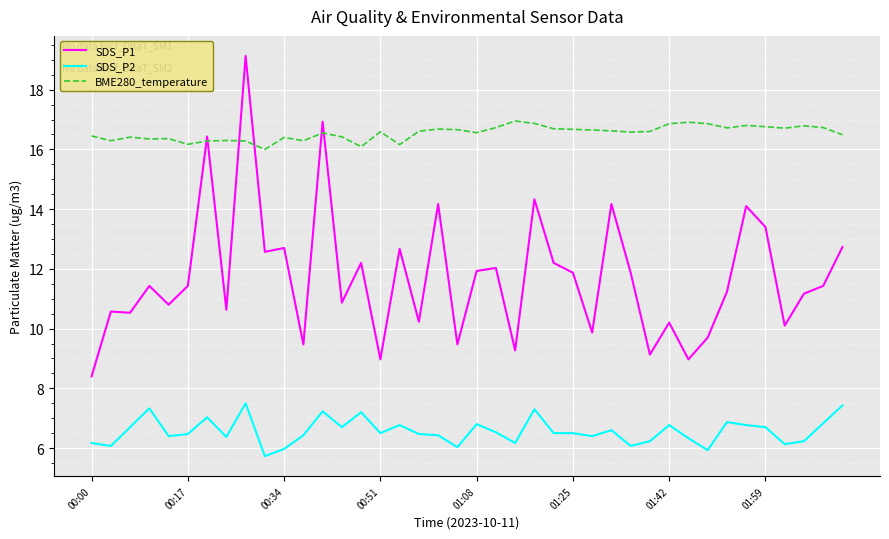

List the series in order of their peak value, lowest first.

SDS_P2, BME280_temperature, SDS_P1